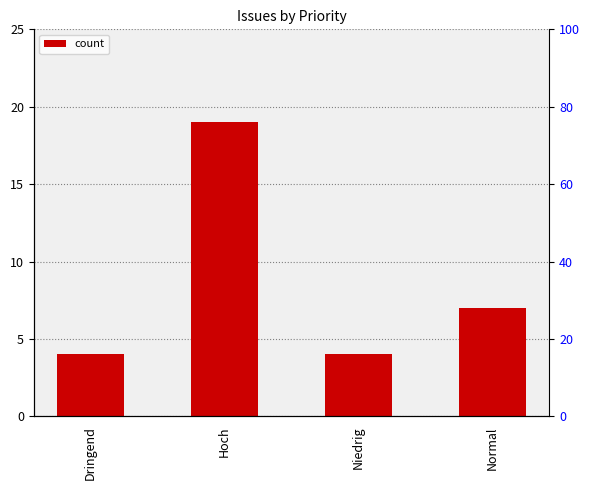

List the labels in order of value, smallest first.

Dringend, Niedrig, Normal, Hoch